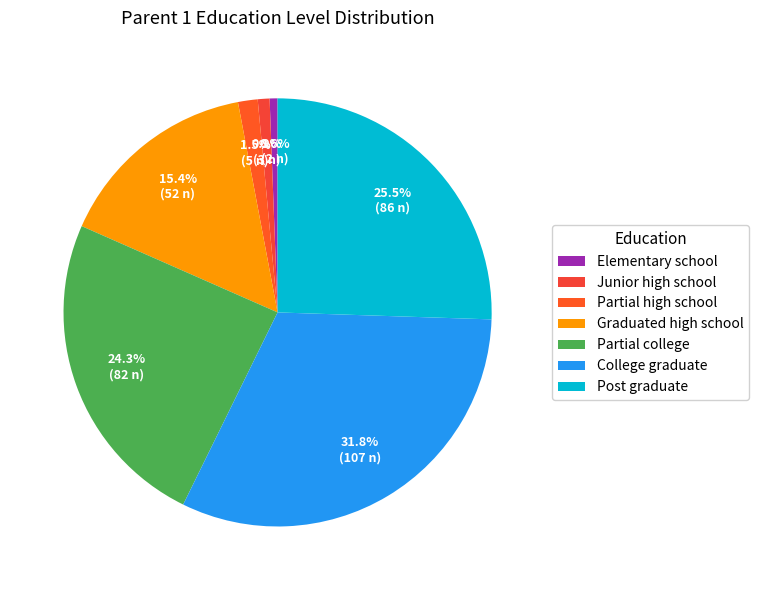

How many segments does this pie chart have?

7